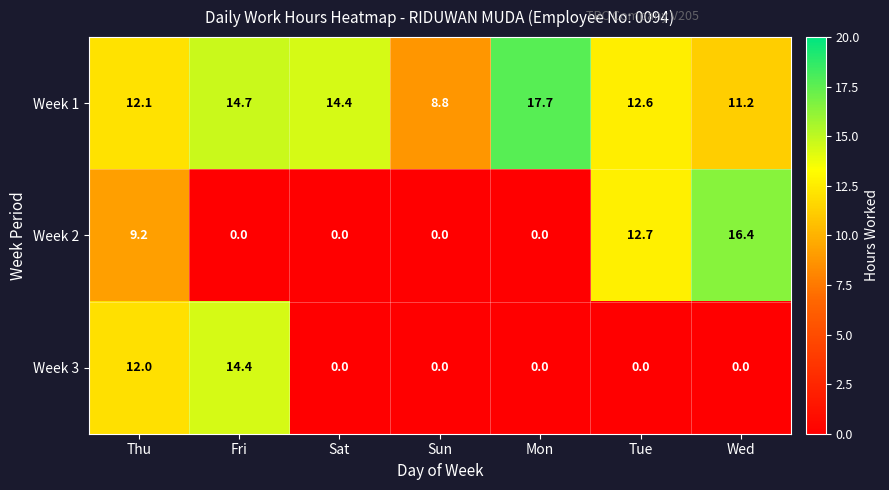

At which label is Week 3 closest to 7?

Thu